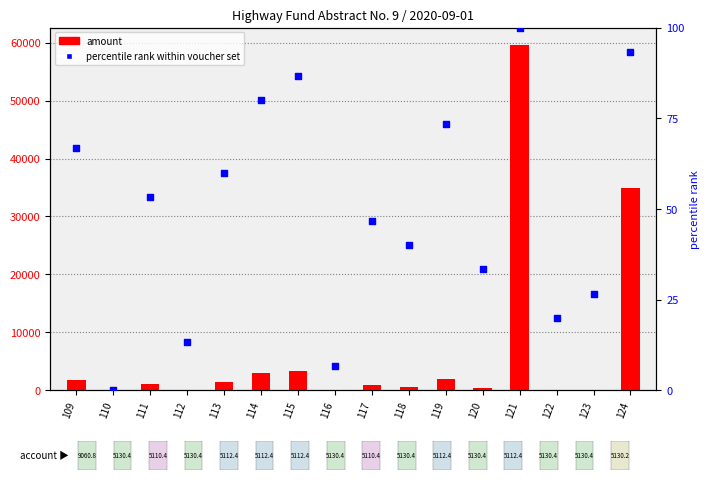

Which series contains the highest Y value?

amount